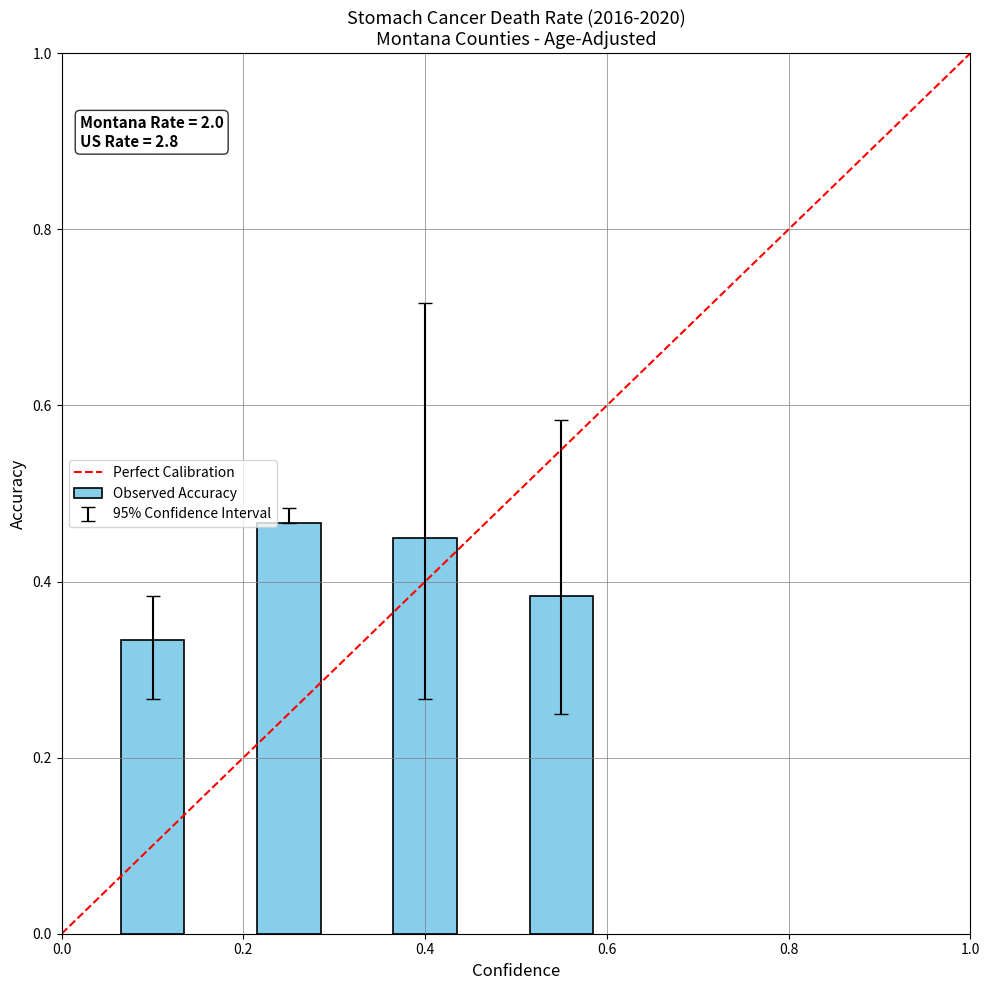

What is the sum of all values?

1.6